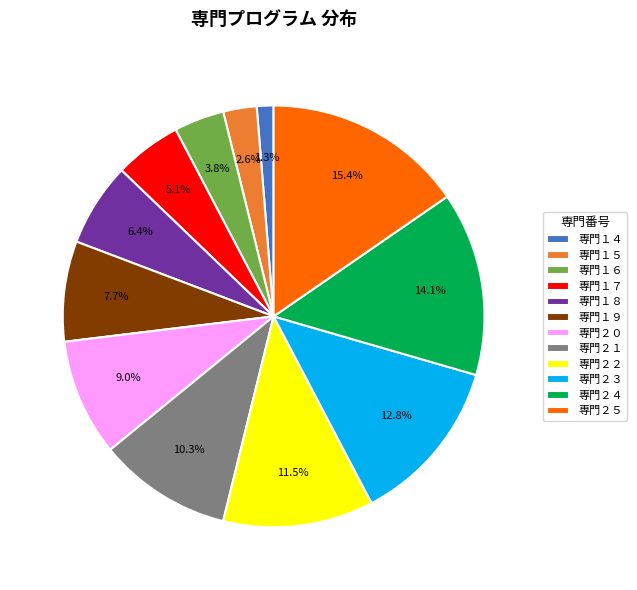

True or false: 専門２２ accounts for 1% of the total.

False